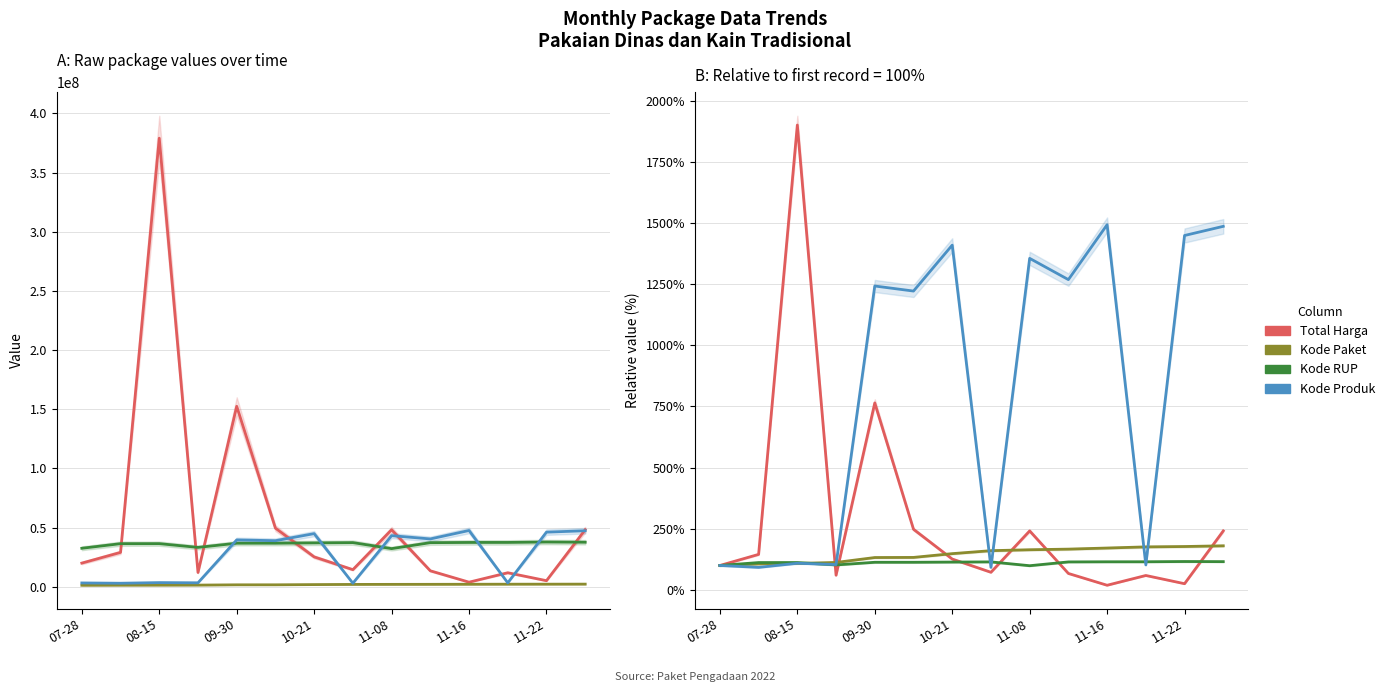

True or false: Kode RUP has more than 1 interior local peaks.

True